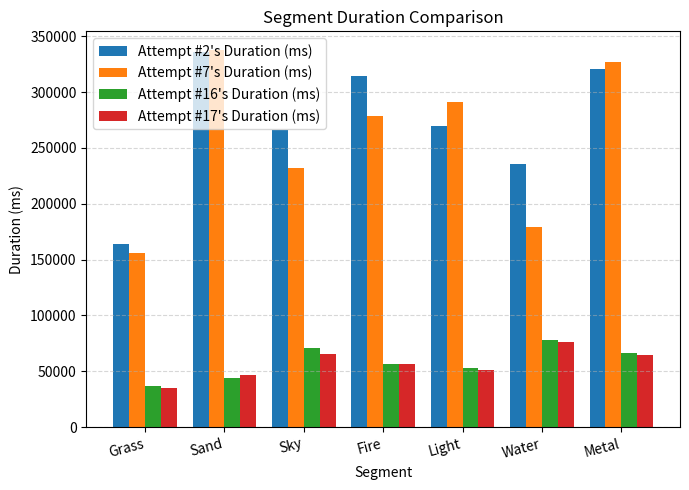

The Attempt #17's Duration (ms) series shows 64574 at Metal. True or false?

True